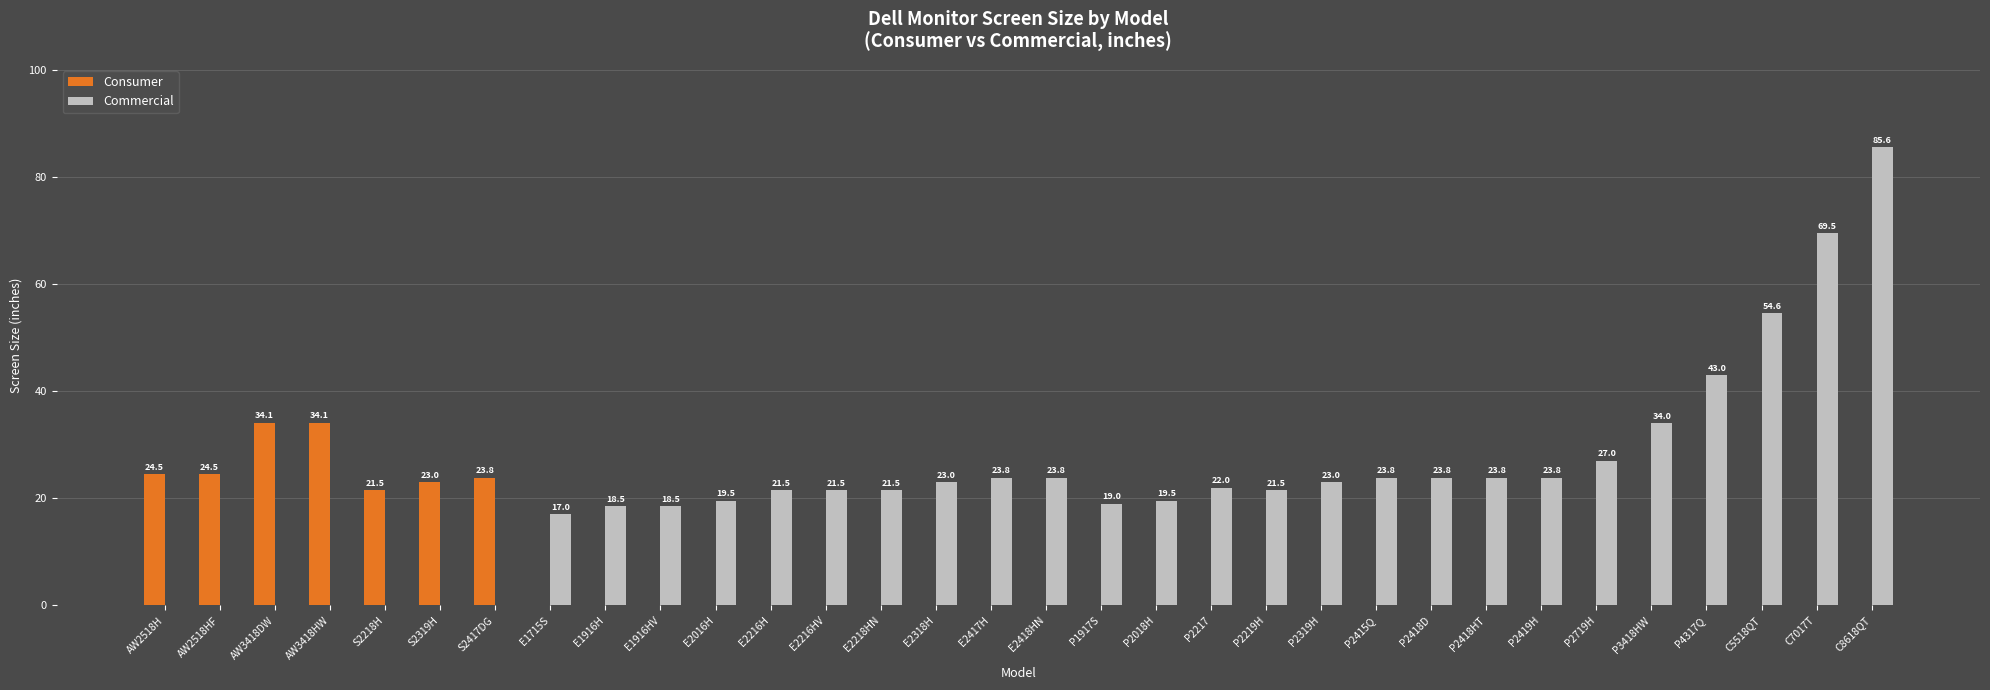

How many groups of bars are there?

32